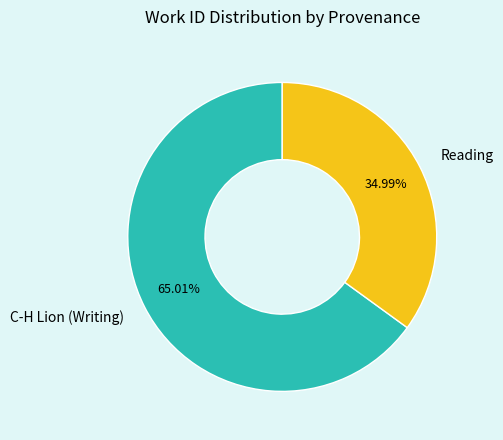

What is the total percentage of C-H Lion (Writing) and Reading?

100.0%